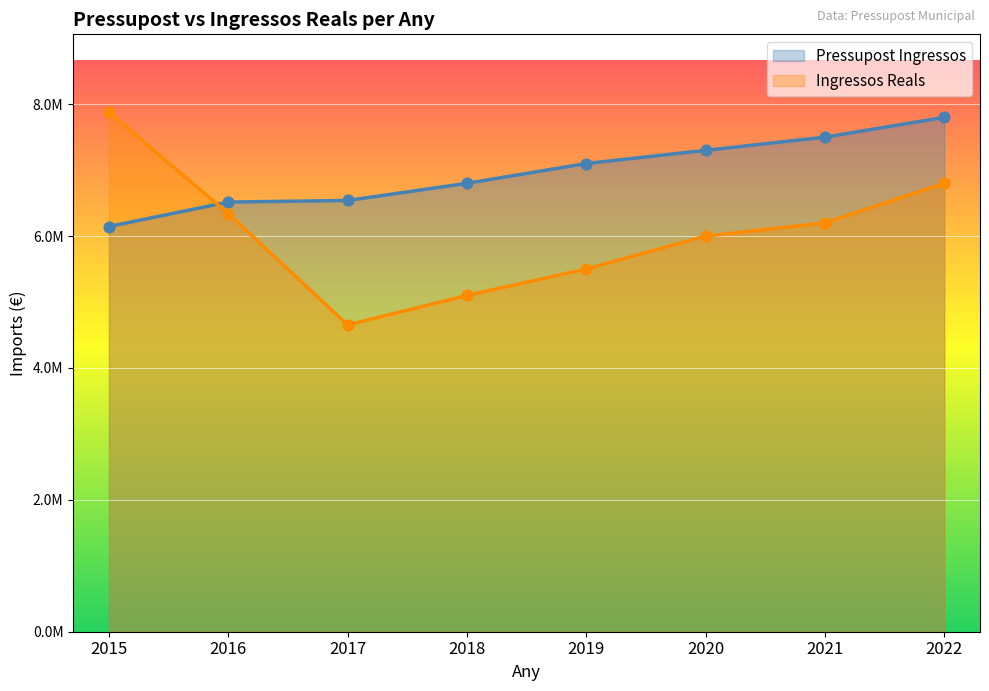

At how many categories does at least one series exceed 6212311?

8